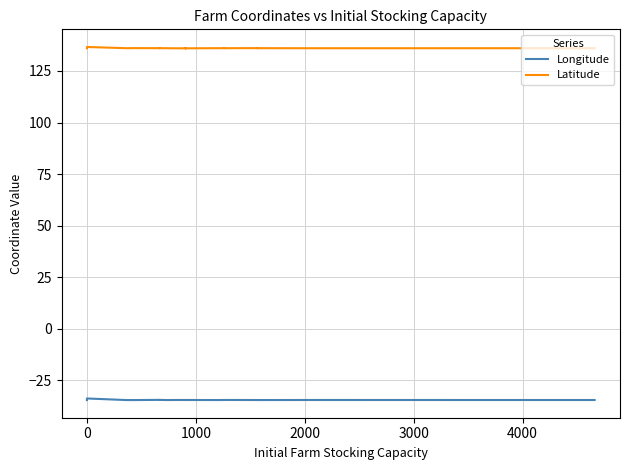

What is the difference between the maximum and minimum values in the Latitude series?

0.7